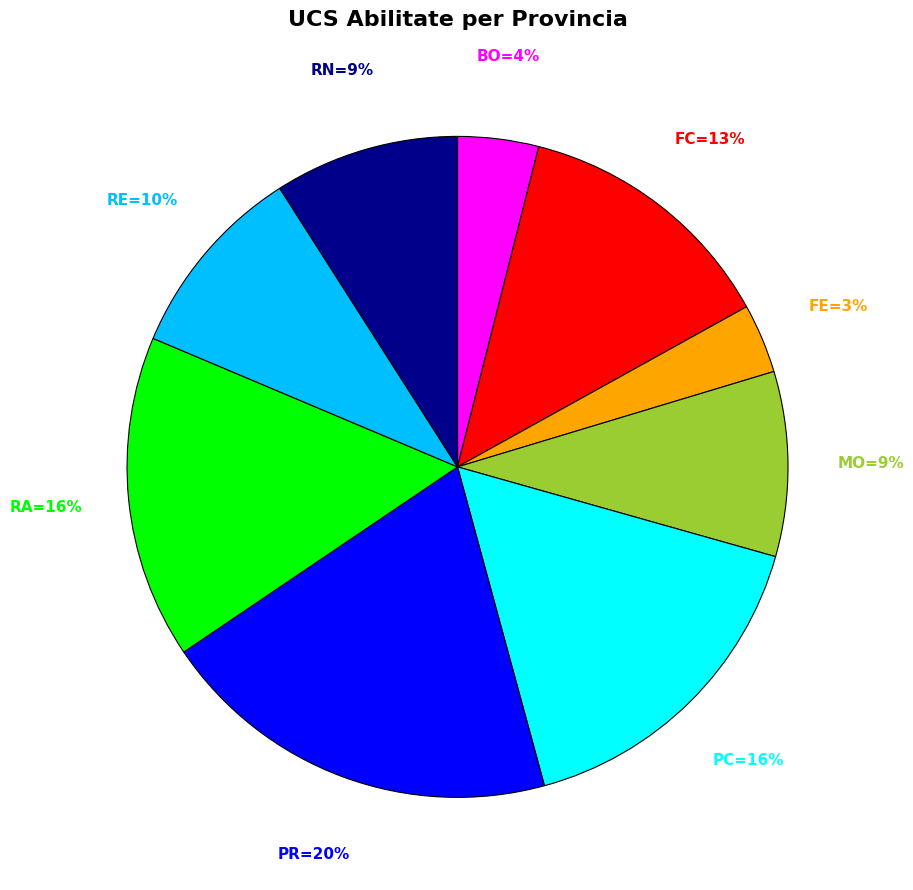

To the nearest percent, what is the average slice percentage?

11%